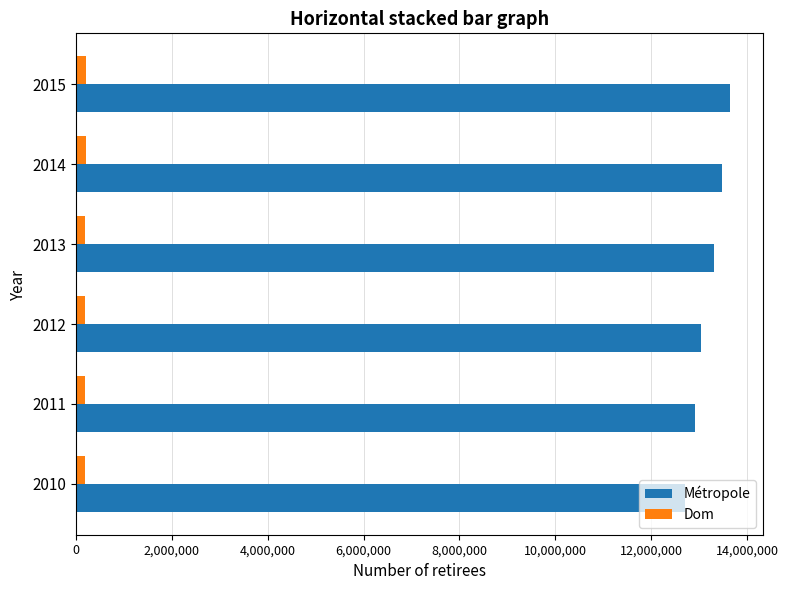

Which series has the widest spread of values?

Métropole